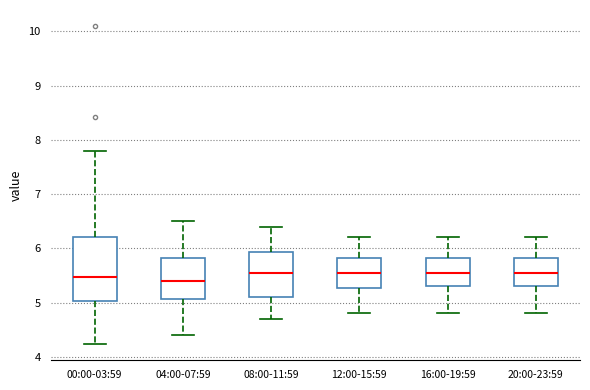

Which box is the tallest, from its lower edge to its upper edge?

00:00-03:59